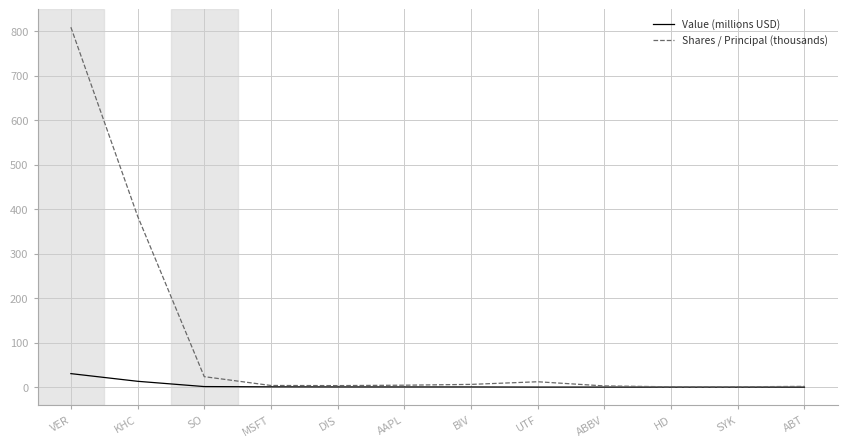

What is the average value of the Shares / Principal (thousands) series?

104.6